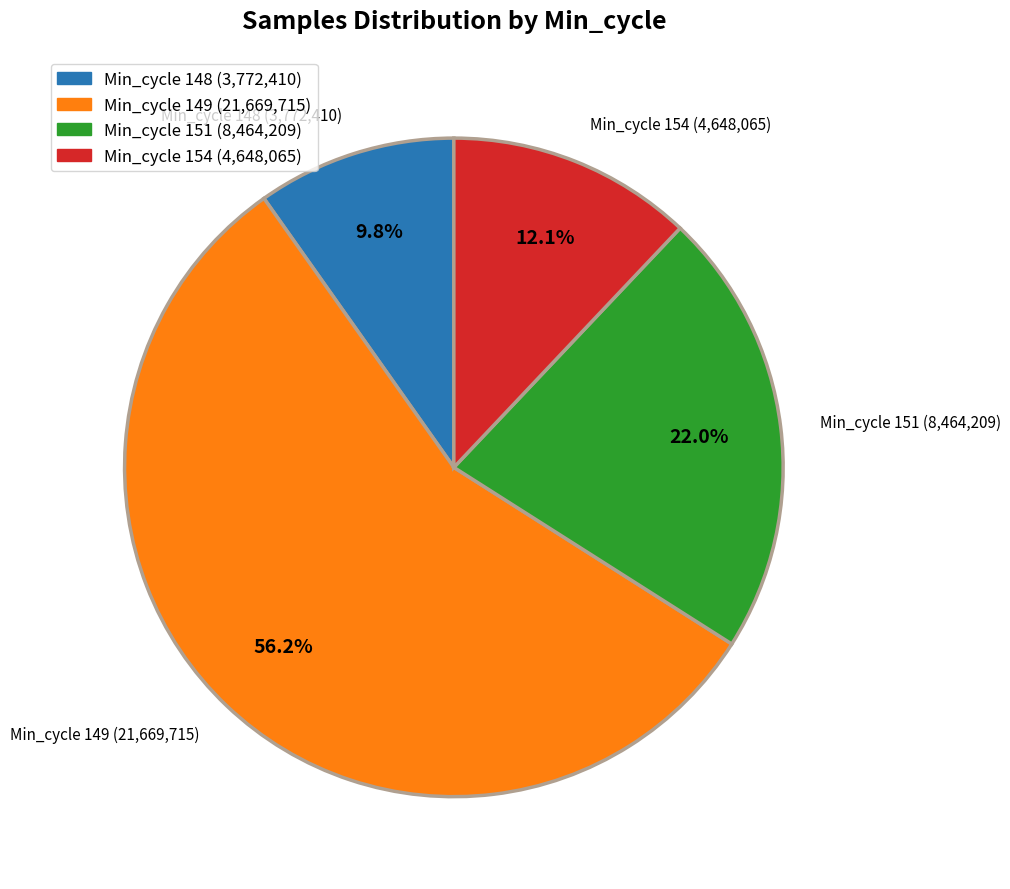

What is the ratio of the value at Min_cycle 148 (3,772,410) to the value at Min_cycle 151 (8,464,209)?

0.4